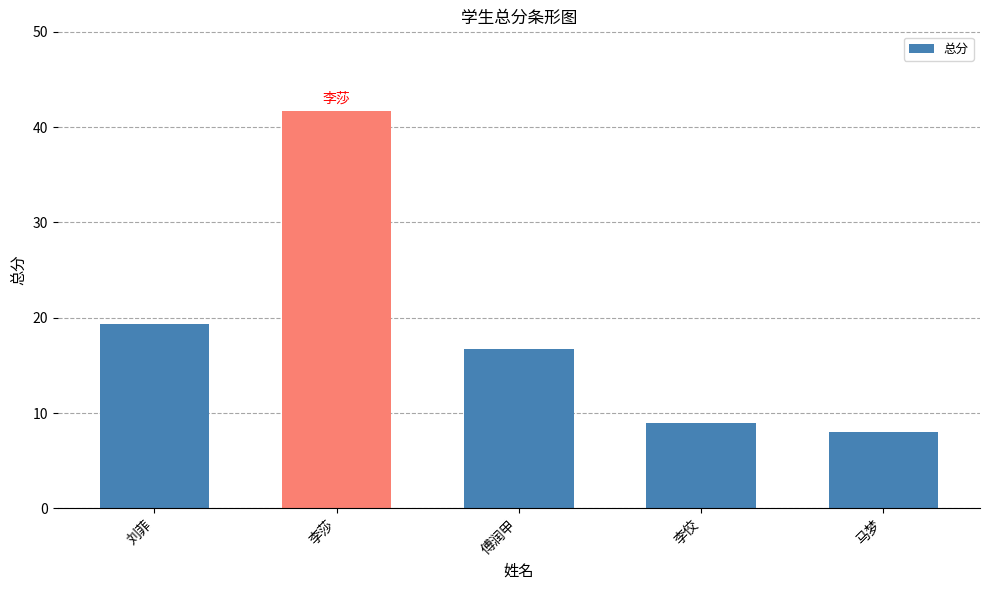

What is the sum of all values?

94.8